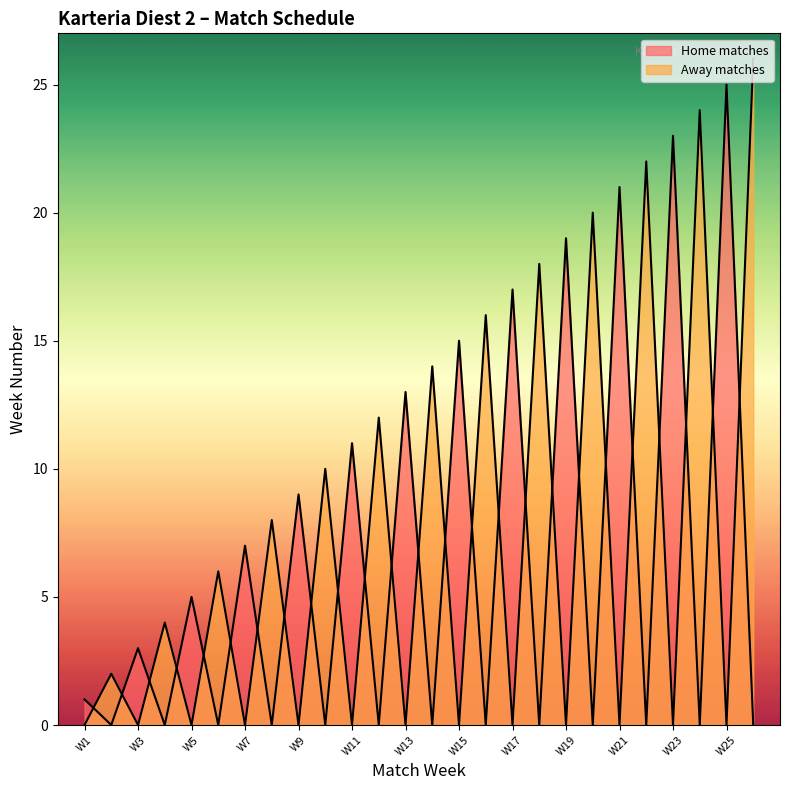

How many lines are shown in the chart?

2